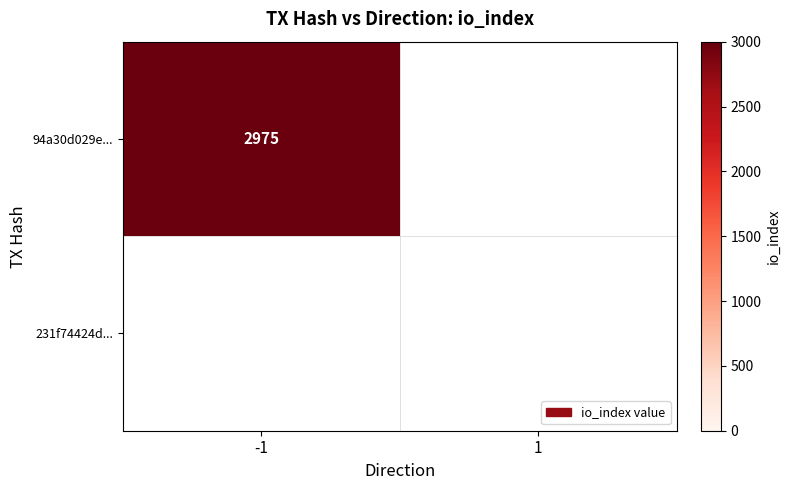

The value of 94a30d029e1cad462742e137ccf5b952c14d693 at io_index is 716. True or false?

False